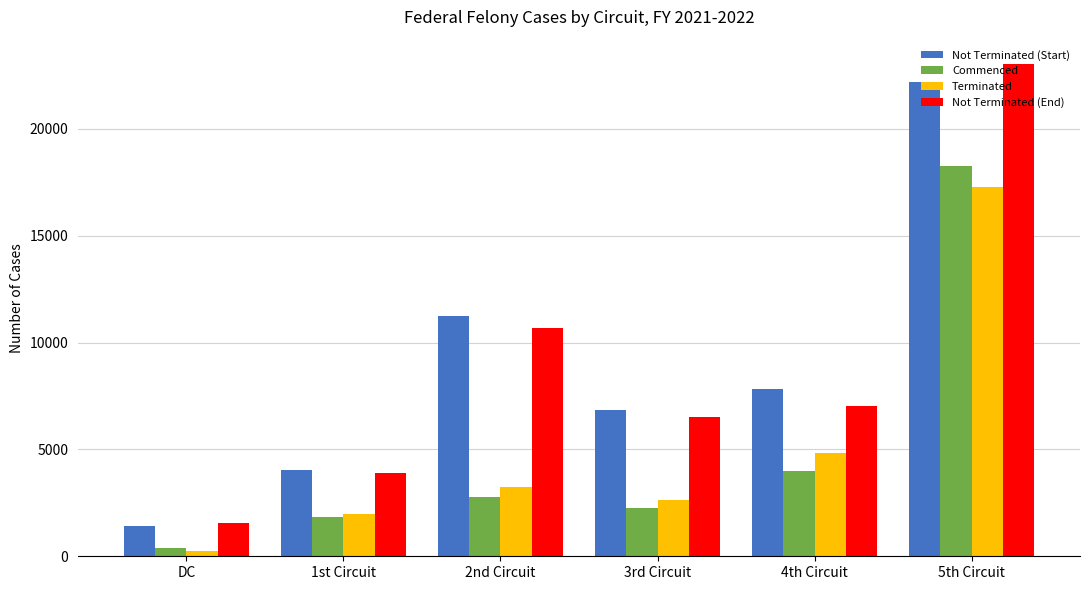

Reading right to left, what are all the values shown in this chart?

Not Terminated (Start): 22202	7824	6823	11256	4028	1435
Commenced: 18264	3980	2276	2775	1838	407
Terminated: 17274	4845	2623	3234	1991	255
Not Terminated (End): 23016	7051	6512	10668	3902	1535